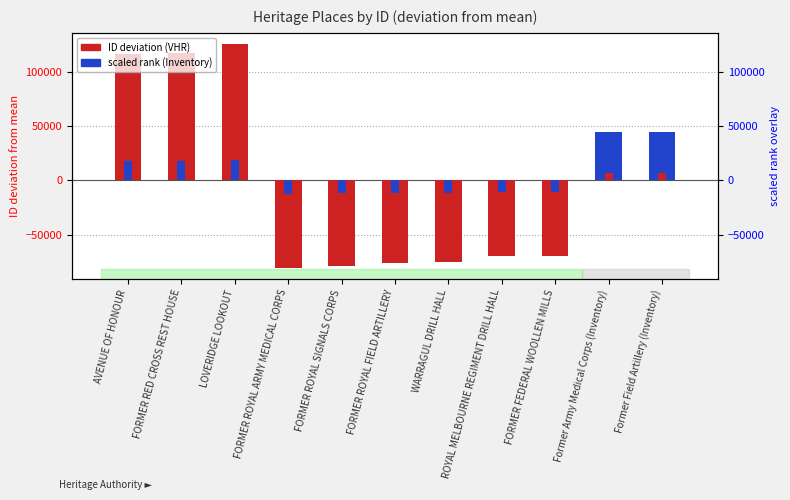

How many positive values does the scaled rank overlay series have?

5